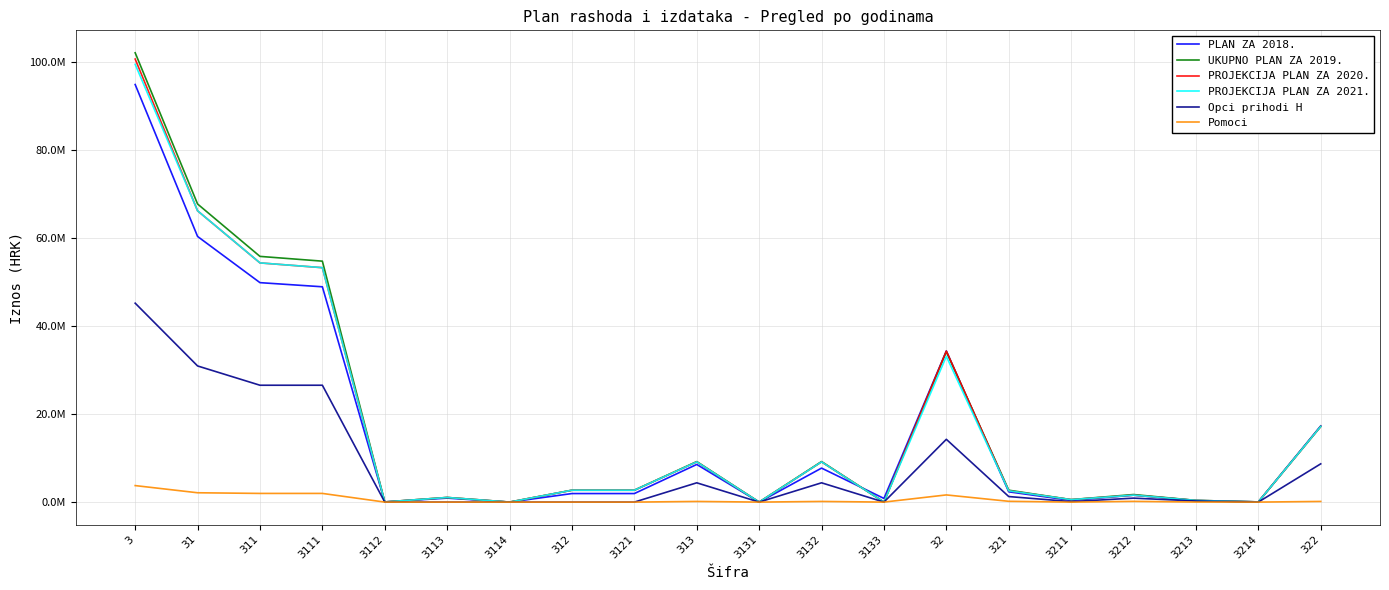

At 3132, list the series in order from smallest to largest.

Pomoci, Opci prihodi H, PLAN ZA 2018., PROJEKCIJA PLAN ZA 2020., PROJEKCIJA PLAN ZA 2021., UKUPNO PLAN ZA 2019.